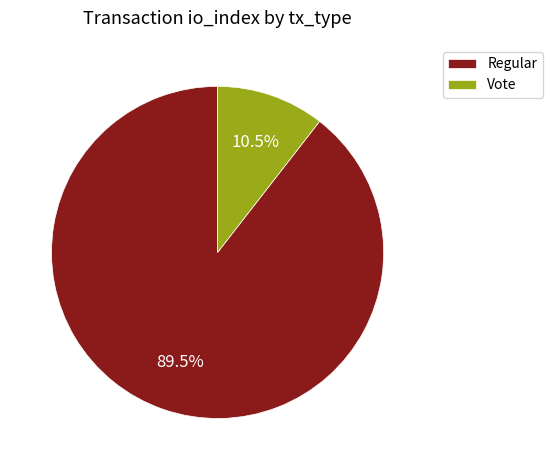

Does Vote represent more than half of the total?

No